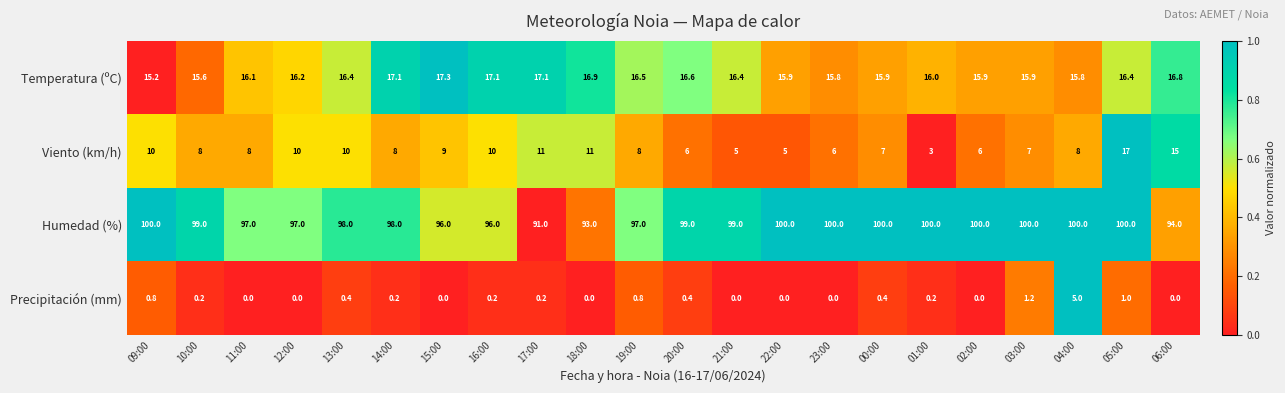

At which category is the sum across all series the highest?

05:00